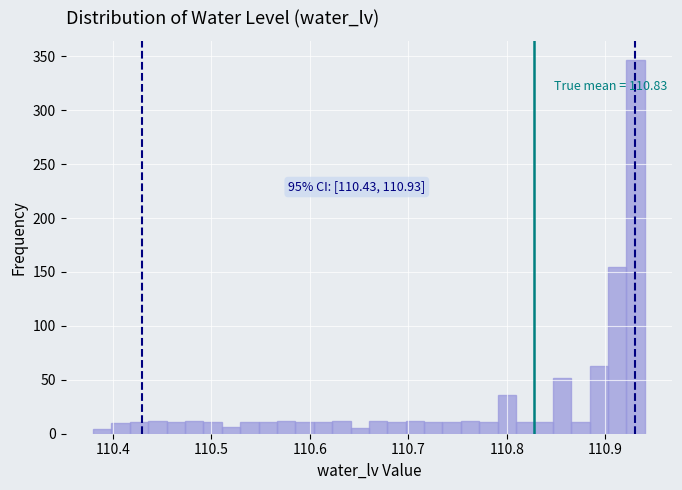

Around what value on the x-axis is the tallest bar? Give the approximate position of its centre, as read against the axis.

110.93